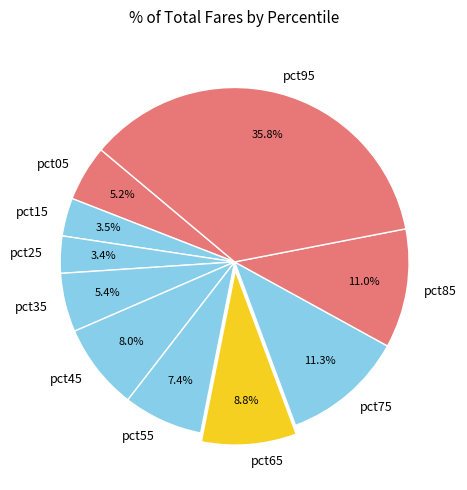

Does pct65 represent more than half of the total?

No